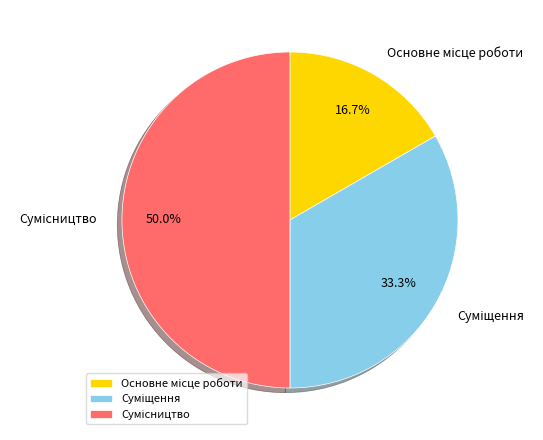

Does Сумісництво represent more than half of the total?

No